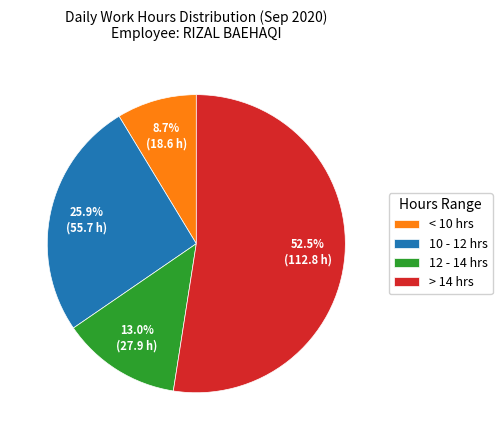

Is < 10 hrs the majority of the pie?

No